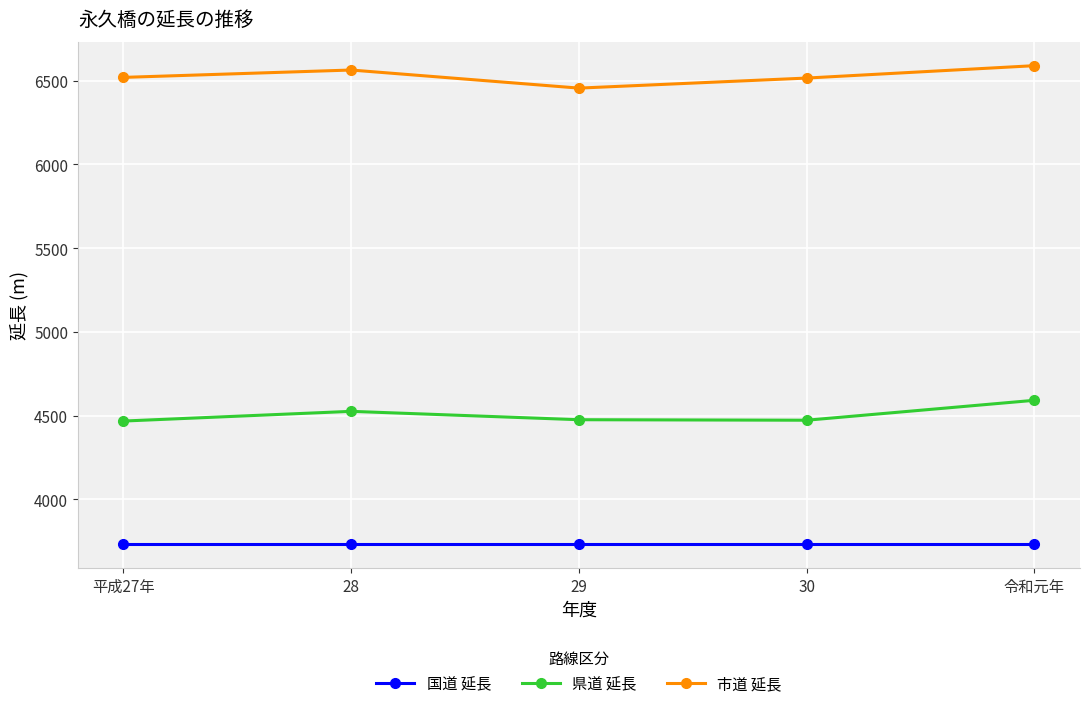

True or false: 市道 延長 and 国道 延長 intersect in this chart.

False